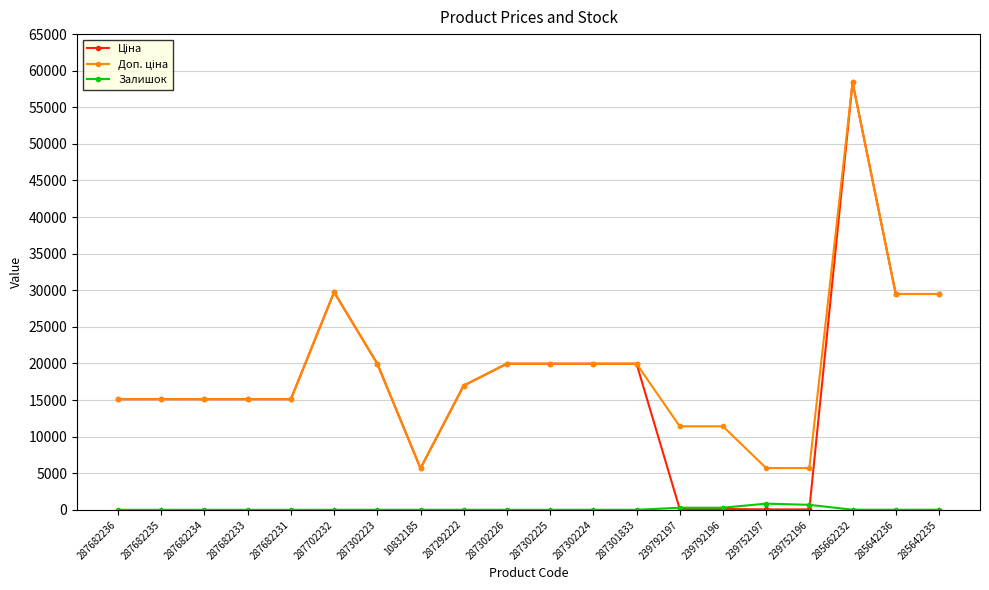

What is the difference between the highest and lowest values at 287682233?

15120.0